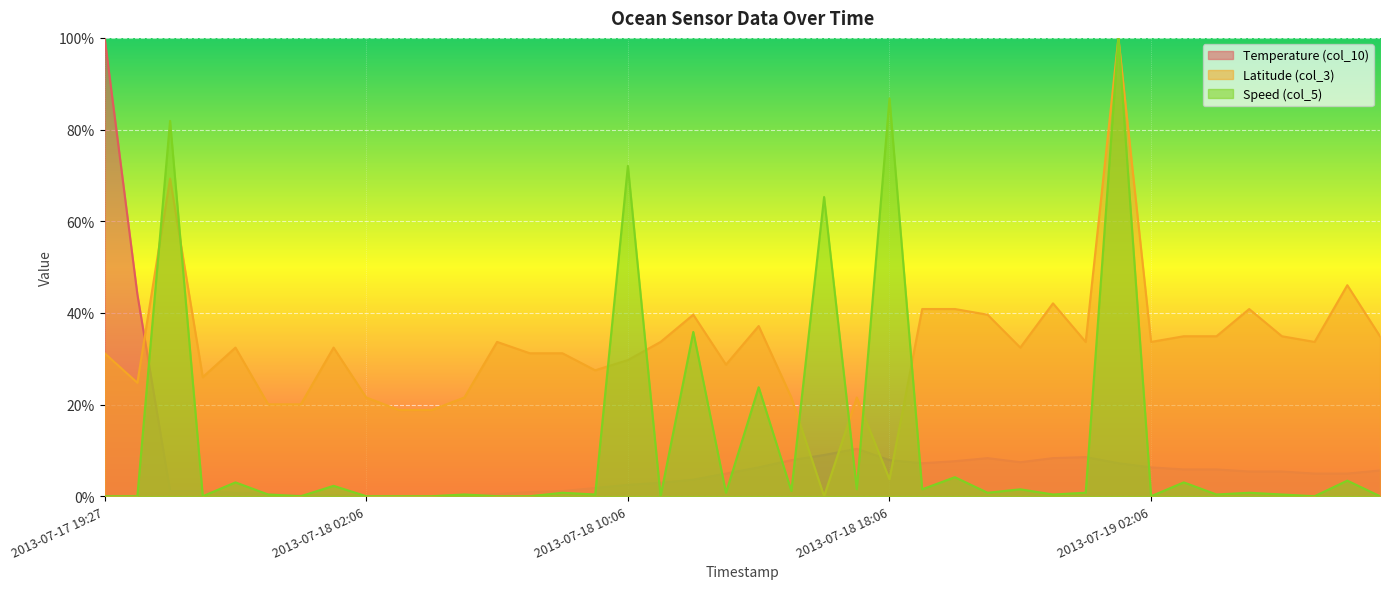

What is the difference between the Temperature (col_10) values at 2013-07-18 00:06 and 2013-07-19 01:06?

0.1